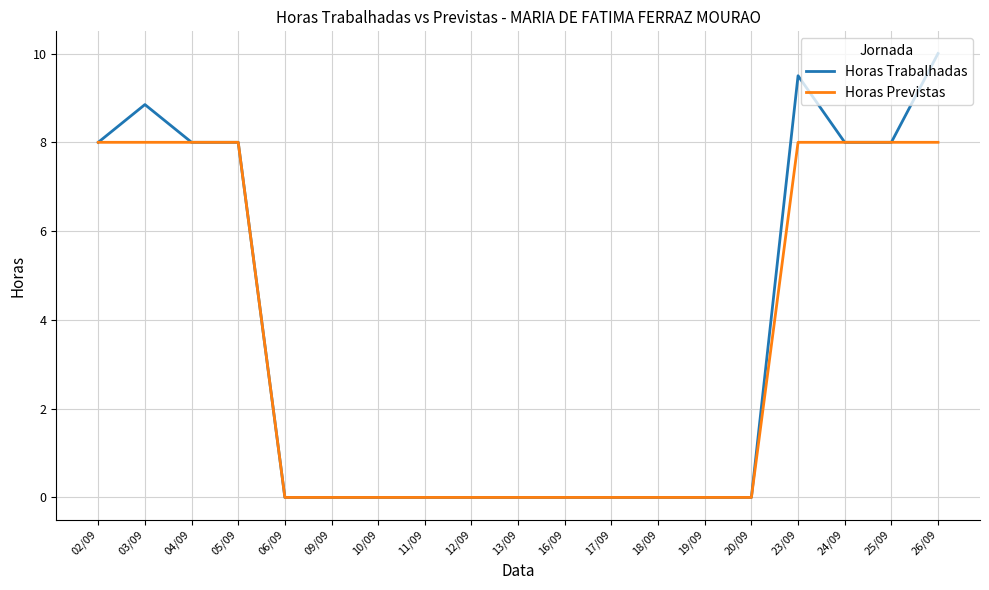

What position from the left is 04/09?

3